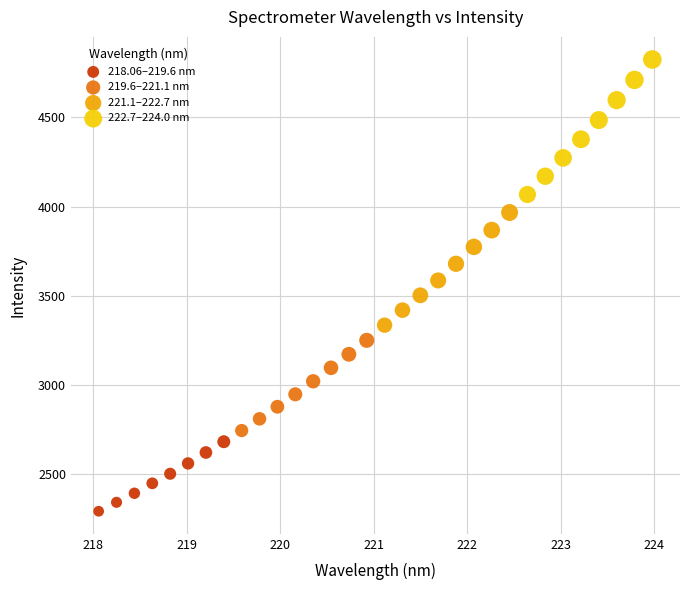

Which series contains the highest Y value?

222.7–224.0 nm